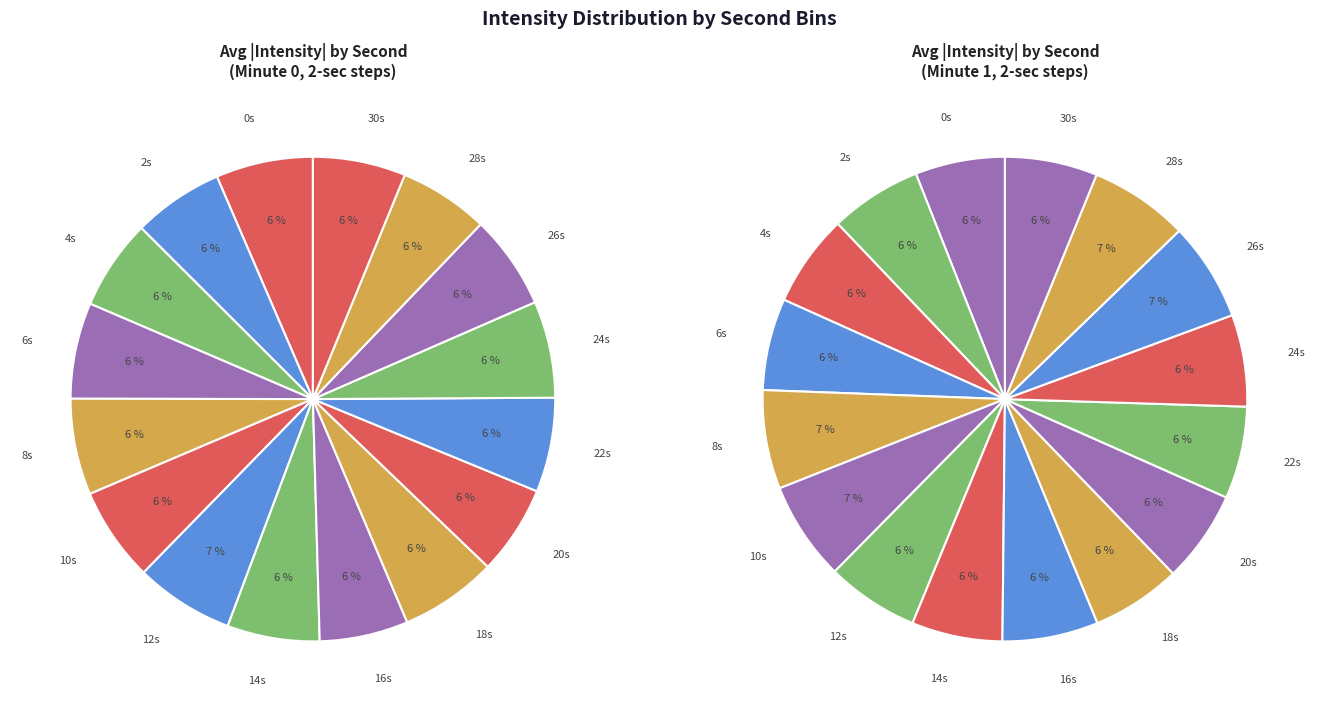

How many segments does this pie chart have?

16